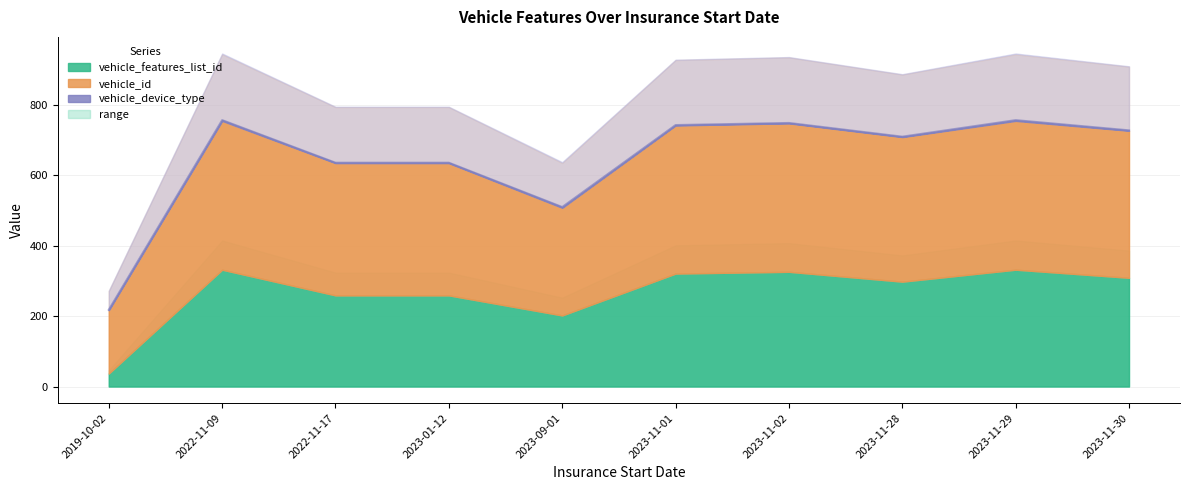

True or false: vehicle_geofence and vehicle_id intersect in this chart.

False